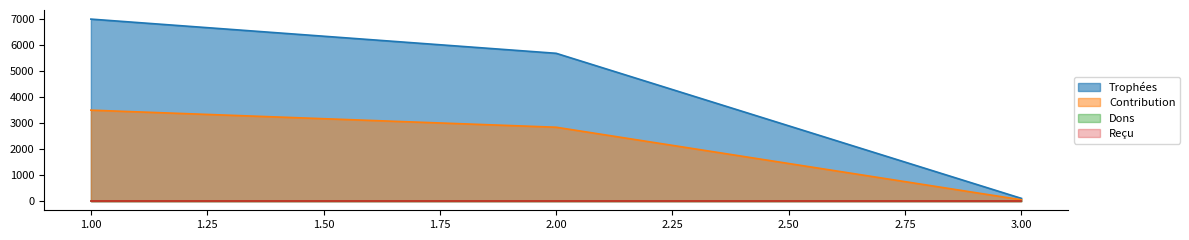

Between 1 and 2, which series saw the biggest shift?

Trophées